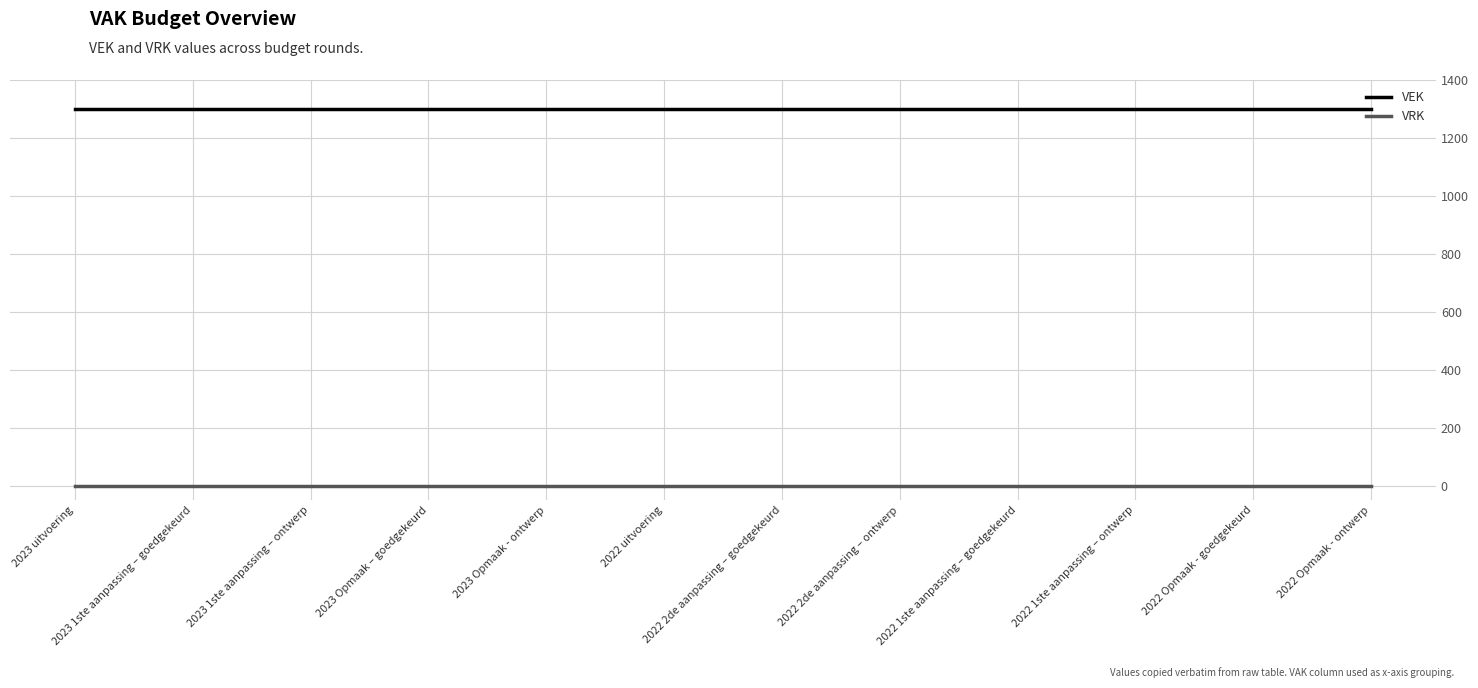

How many categories are shown in the chart?

12